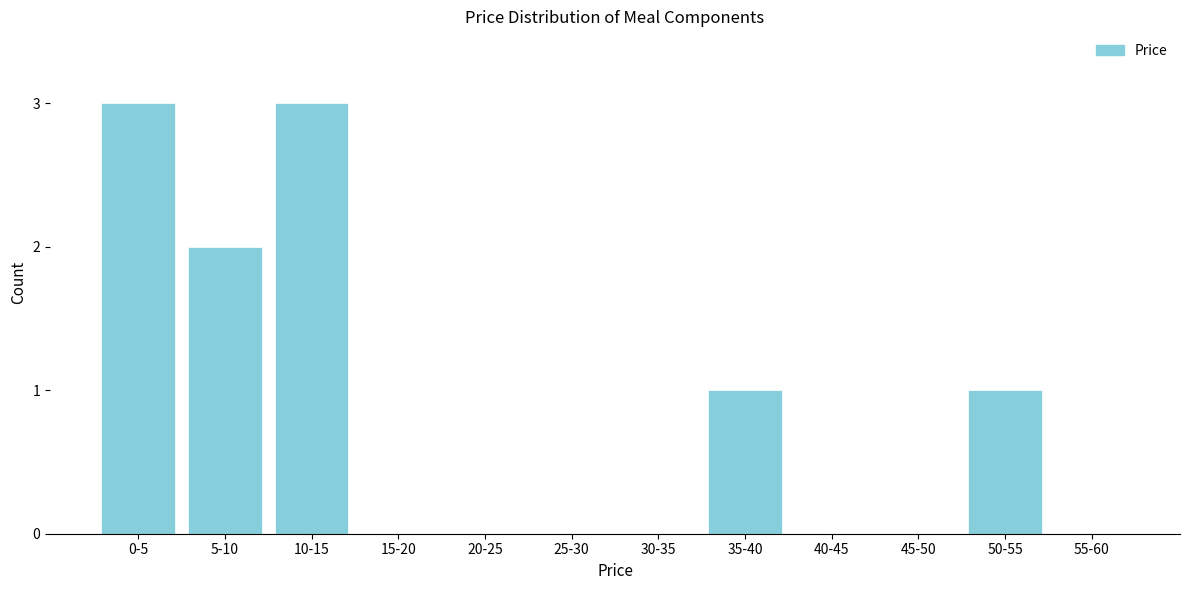

Reading left to right, list all the values displayed in this chart.

0-5=3	5-10=2	10-15=3	15-20=0	20-25=0	25-30=0	30-35=0	35-40=1	40-45=0	45-50=0	50-55=1	55-60=0